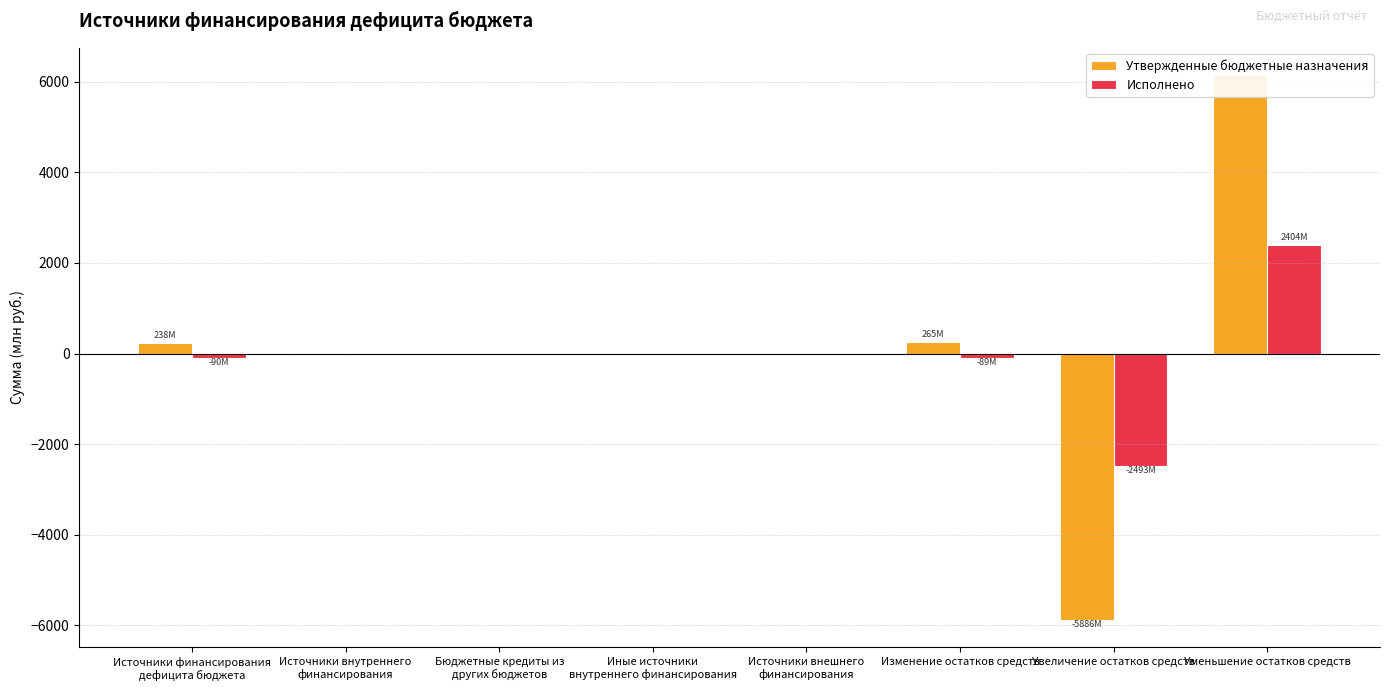

The Утвержденные бюджетные назначения series shows -37.5 at Источники внутреннего
финансирования. True or false?

False